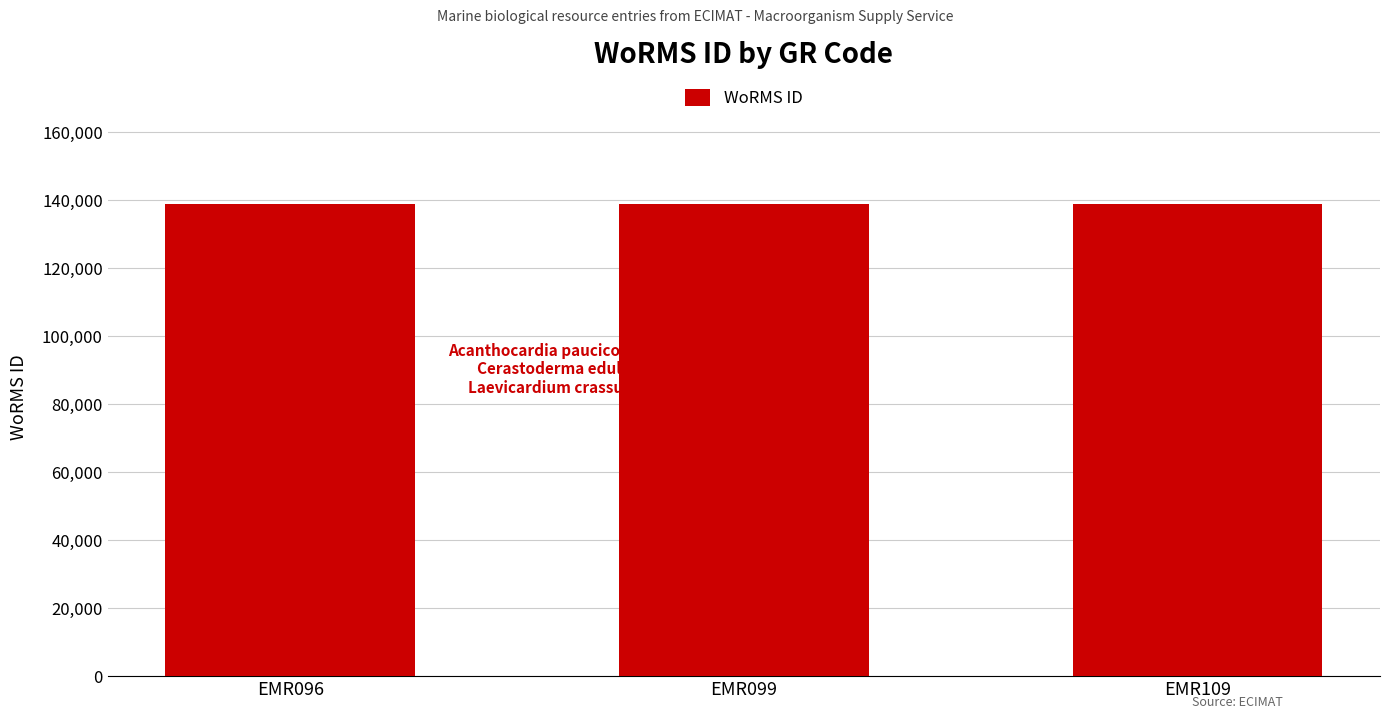

What is the sum of all values?

416995